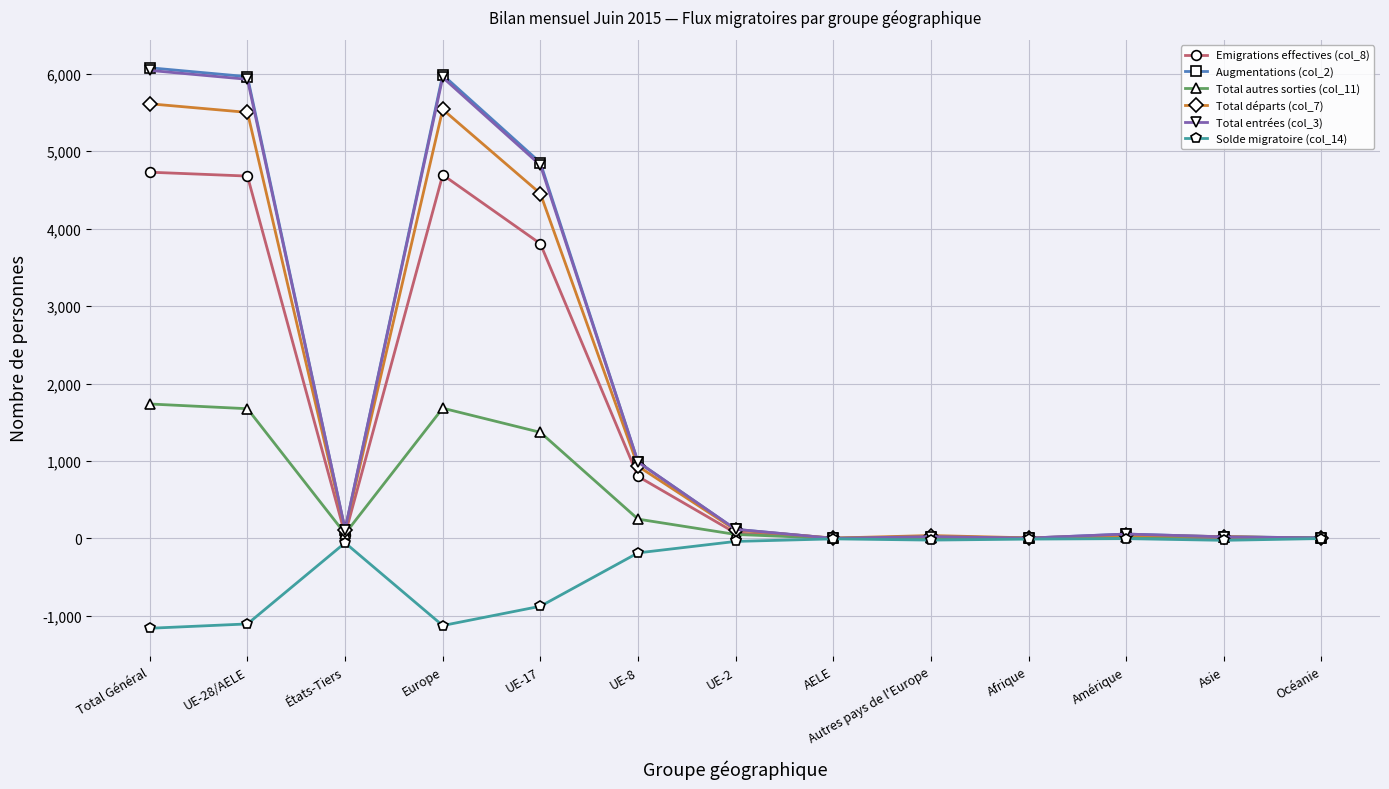

At which category does Emigrations effectives (col_8) reach its first local valley?

États-Tiers